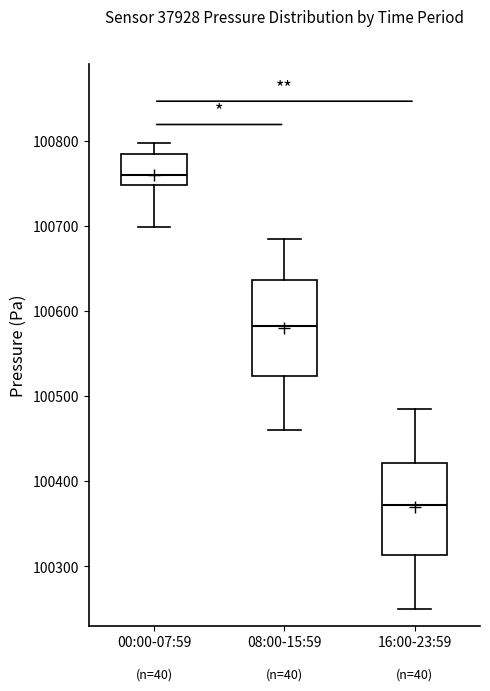

Where is the upper edge of the box for 08:00-15:59 on the y-axis? The values are not printed on the chart, so give them approximately, as read against the axis.

100640